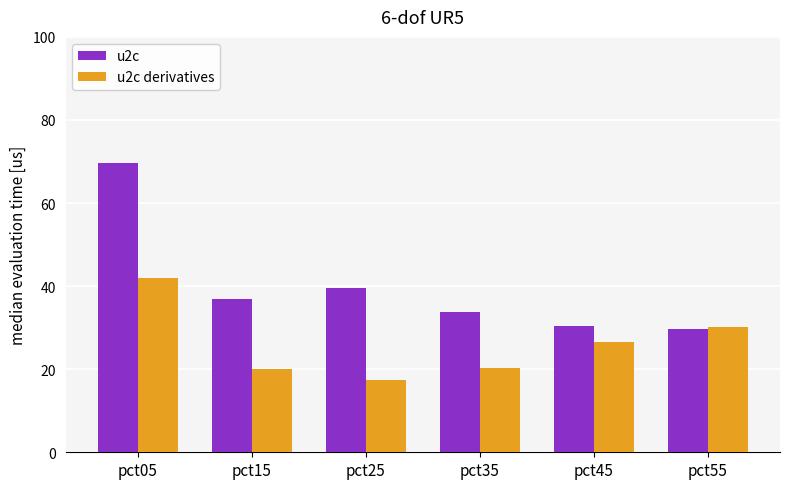

At which category is the sum across all series the highest?

pct05